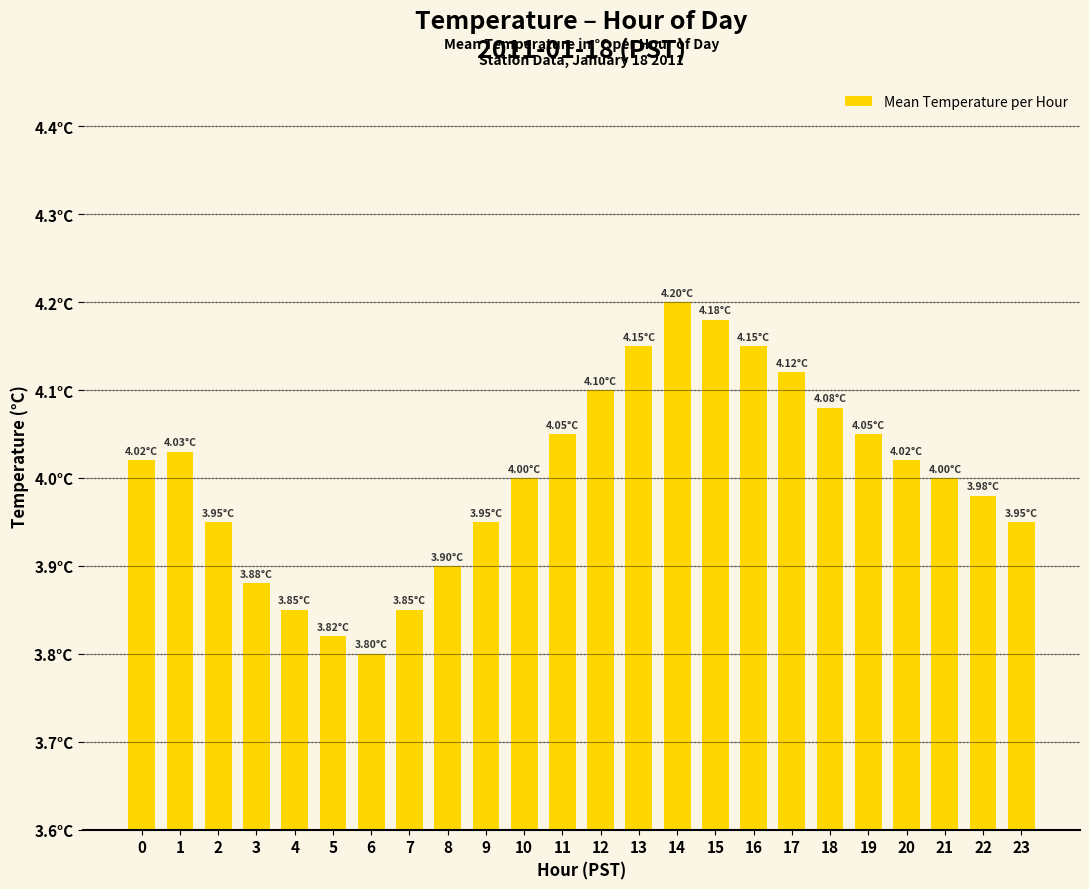

What is the difference between the maximum and minimum values?

0.4